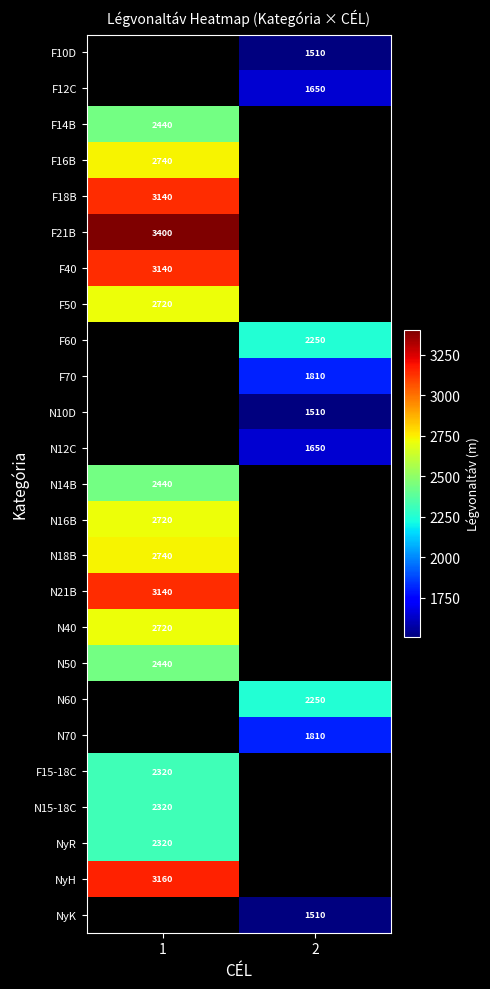

The value of F16B at 1 is 3854. True or false?

False